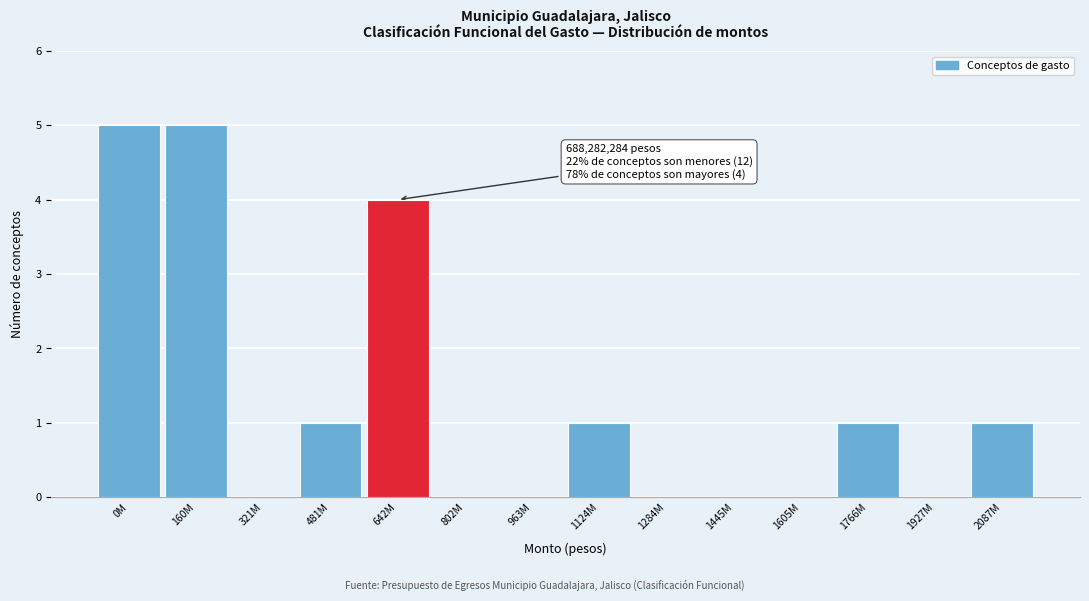

Reading right to left, extract all data points from this chart.

2087M=1	1927M=0	1766M=1	1605M=0	1445M=0	1284M=0	1124M=1	963M=0	802M=0	642M=4	481M=1	321M=0	160M=5	0M=5